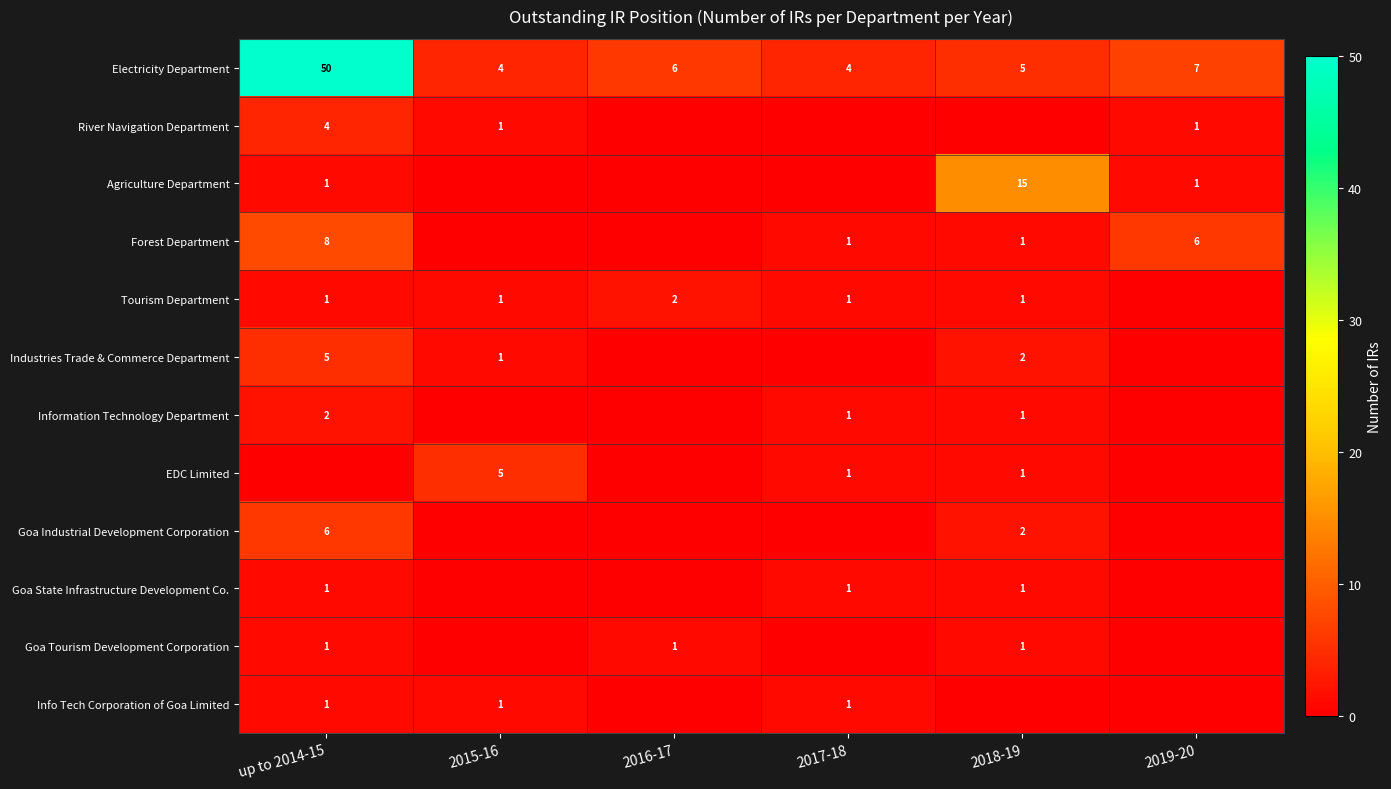

What is the difference between the River Navigation Department values at up to 2014-15 and 2019-20?

3